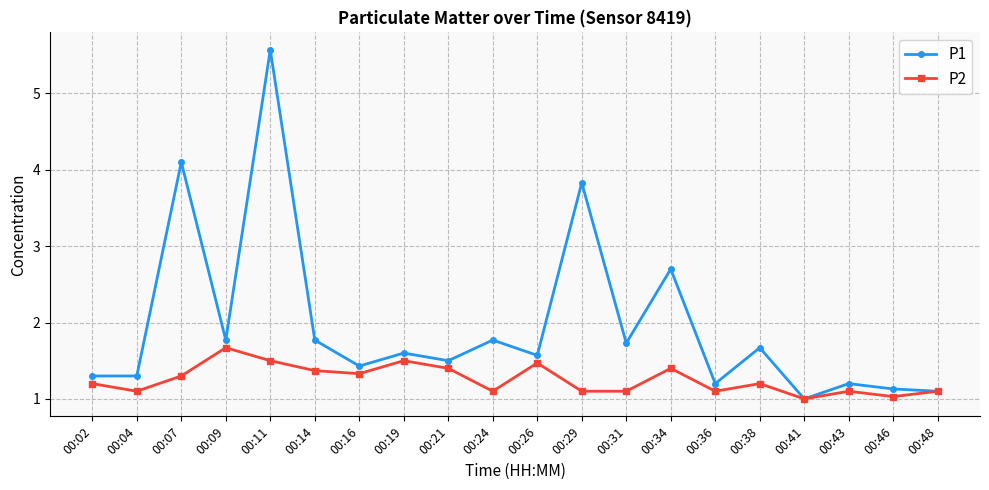

Which category has the highest value across all series?

00:11